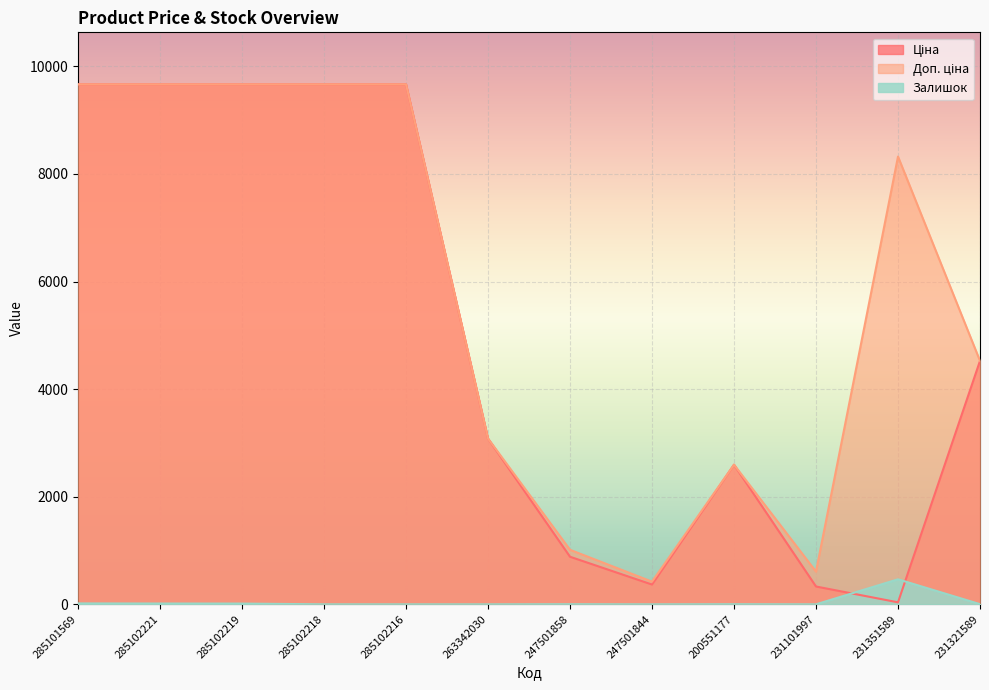

Reading left to right, what are all the values shown in this chart?

Ціна: 285101569=9664.7	285102221=9664.7	285102219=9664.7	285102218=9664.7	285102216=9664.7	263342030=3080.7	247501858=884.2	247501844=367.6	200551177=2594.6	231101997=331.0	231351589=37.0	231321589=4524.7
Доп. ціна: 285101569=9664.7	285102221=9664.7	285102219=9664.7	285102218=9664.7	285102216=9664.7	263342030=3081.0	247501858=1013.2	247501844=421.0	200551177=2595.0	231101997=607.0	231351589=8322.0	231321589=4525.0
Залишок: 285101569=17.0	285102221=15.0	285102219=14.0	285102218=0.0	285102216=0.0	263342030=0.0	247501858=2.0	247501844=0.0	200551177=2.0	231101997=0.0	231351589=465.0	231321589=3.0